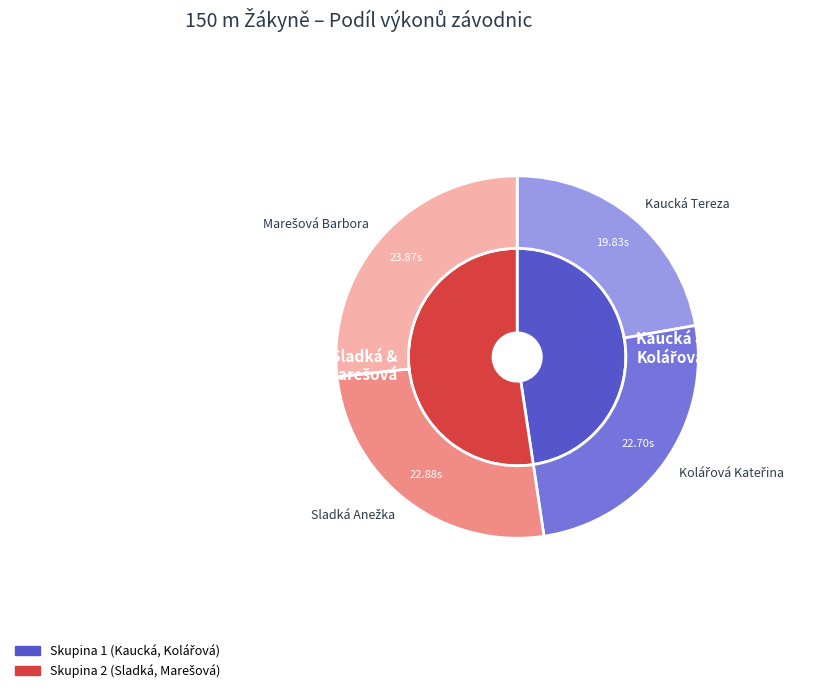

Is there a majority slice in this chart?

No